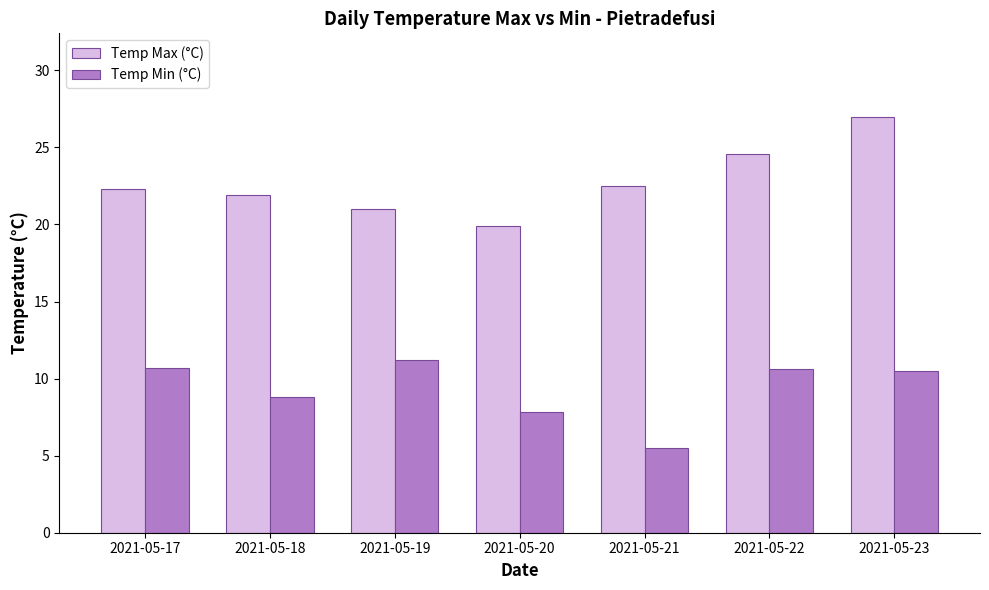

Which series has the largest total across all categories?

Temp Max (°C)